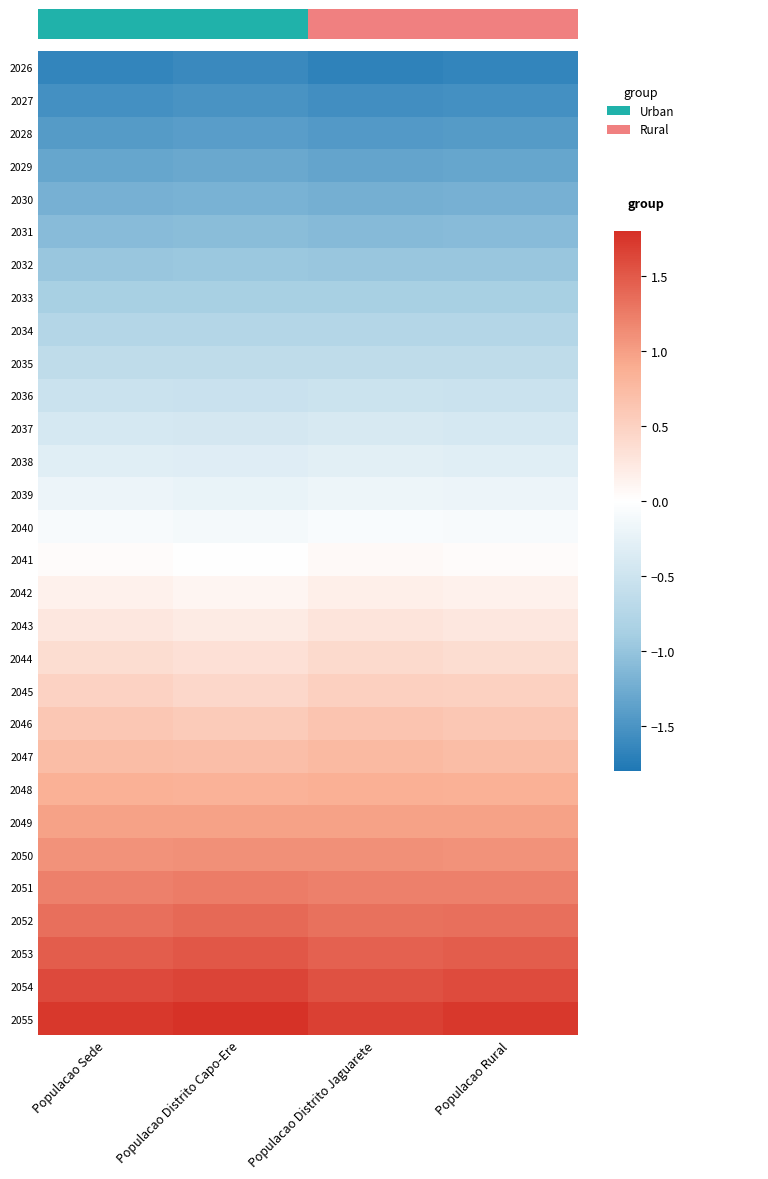

Reading left to right, list all the values displayed in this chart.

2026: Populacao Sede=-1.6	Populacao Distrito Capo-Ere=-1.6	Populacao Distrito Jaguarete=-1.7	Populacao Rural=-1.6
2027: Populacao Sede=-1.5	Populacao Distrito Capo-Ere=-1.5	Populacao Distrito Jaguarete=-1.6	Populacao Rural=-1.5
2028: Populacao Sede=-1.4	Populacao Distrito Capo-Ere=-1.4	Populacao Distrito Jaguarete=-1.4	Populacao Rural=-1.4
2029: Populacao Sede=-1.3	Populacao Distrito Capo-Ere=-1.3	Populacao Distrito Jaguarete=-1.3	Populacao Rural=-1.3
2030: Populacao Sede=-1.2	Populacao Distrito Capo-Ere=-1.2	Populacao Distrito Jaguarete=-1.2	Populacao Rural=-1.2
2031: Populacao Sede=-1.1	Populacao Distrito Capo-Ere=-1.1	Populacao Distrito Jaguarete=-1.1	Populacao Rural=-1.1
2032: Populacao Sede=-1.0	Populacao Distrito Capo-Ere=-1.0	Populacao Distrito Jaguarete=-1.0	Populacao Rural=-1.0
2033: Populacao Sede=-0.9	Populacao Distrito Capo-Ere=-0.9	Populacao Distrito Jaguarete=-0.9	Populacao Rural=-0.9
2034: Populacao Sede=-0.8	Populacao Distrito Capo-Ere=-0.8	Populacao Distrito Jaguarete=-0.8	Populacao Rural=-0.8
2035: Populacao Sede=-0.6	Populacao Distrito Capo-Ere=-0.6	Populacao Distrito Jaguarete=-0.6	Populacao Rural=-0.6
2036: Populacao Sede=-0.5	Populacao Distrito Capo-Ere=-0.5	Populacao Distrito Jaguarete=-0.5	Populacao Rural=-0.5
2037: Populacao Sede=-0.4	Populacao Distrito Capo-Ere=-0.4	Populacao Distrito Jaguarete=-0.4	Populacao Rural=-0.4
2038: Populacao Sede=-0.3	Populacao Distrito Capo-Ere=-0.3	Populacao Distrito Jaguarete=-0.3	Populacao Rural=-0.3
2039: Populacao Sede=-0.2	Populacao Distrito Capo-Ere=-0.2	Populacao Distrito Jaguarete=-0.2	Populacao Rural=-0.2
2040: Populacao Sede=-0.1	Populacao Distrito Capo-Ere=-0.1	Populacao Distrito Jaguarete=-0.1	Populacao Rural=-0.1
2041: Populacao Sede=0.0	Populacao Distrito Capo-Ere=0.0	Populacao Distrito Jaguarete=0.1	Populacao Rural=0.0
2042: Populacao Sede=0.1	Populacao Distrito Capo-Ere=0.1	Populacao Distrito Jaguarete=0.2	Populacao Rural=0.1
2043: Populacao Sede=0.3	Populacao Distrito Capo-Ere=0.2	Populacao Distrito Jaguarete=0.3	Populacao Rural=0.3
2044: Populacao Sede=0.4	Populacao Distrito Capo-Ere=0.3	Populacao Distrito Jaguarete=0.4	Populacao Rural=0.4
2045: Populacao Sede=0.5	Populacao Distrito Capo-Ere=0.4	Populacao Distrito Jaguarete=0.5	Populacao Rural=0.5
2046: Populacao Sede=0.6	Populacao Distrito Capo-Ere=0.6	Populacao Distrito Jaguarete=0.6	Populacao Rural=0.6
2047: Populacao Sede=0.7	Populacao Distrito Capo-Ere=0.7	Populacao Distrito Jaguarete=0.8	Populacao Rural=0.7
2048: Populacao Sede=0.9	Populacao Distrito Capo-Ere=0.8	Populacao Distrito Jaguarete=0.9	Populacao Rural=0.9
2049: Populacao Sede=1.0	Populacao Distrito Capo-Ere=1.0	Populacao Distrito Jaguarete=1.0	Populacao Rural=1.0
2050: Populacao Sede=1.1	Populacao Distrito Capo-Ere=1.1	Populacao Distrito Jaguarete=1.1	Populacao Rural=1.1
2051: Populacao Sede=1.2	Populacao Distrito Capo-Ere=1.2	Populacao Distrito Jaguarete=1.2	Populacao Rural=1.2
2052: Populacao Sede=1.3	Populacao Distrito Capo-Ere=1.4	Populacao Distrito Jaguarete=1.3	Populacao Rural=1.3
2053: Populacao Sede=1.5	Populacao Distrito Capo-Ere=1.5	Populacao Distrito Jaguarete=1.4	Populacao Rural=1.5
2054: Populacao Sede=1.6	Populacao Distrito Capo-Ere=1.6	Populacao Distrito Jaguarete=1.6	Populacao Rural=1.6
2055: Populacao Sede=1.7	Populacao Distrito Capo-Ere=1.8	Populacao Distrito Jaguarete=1.7	Populacao Rural=1.7